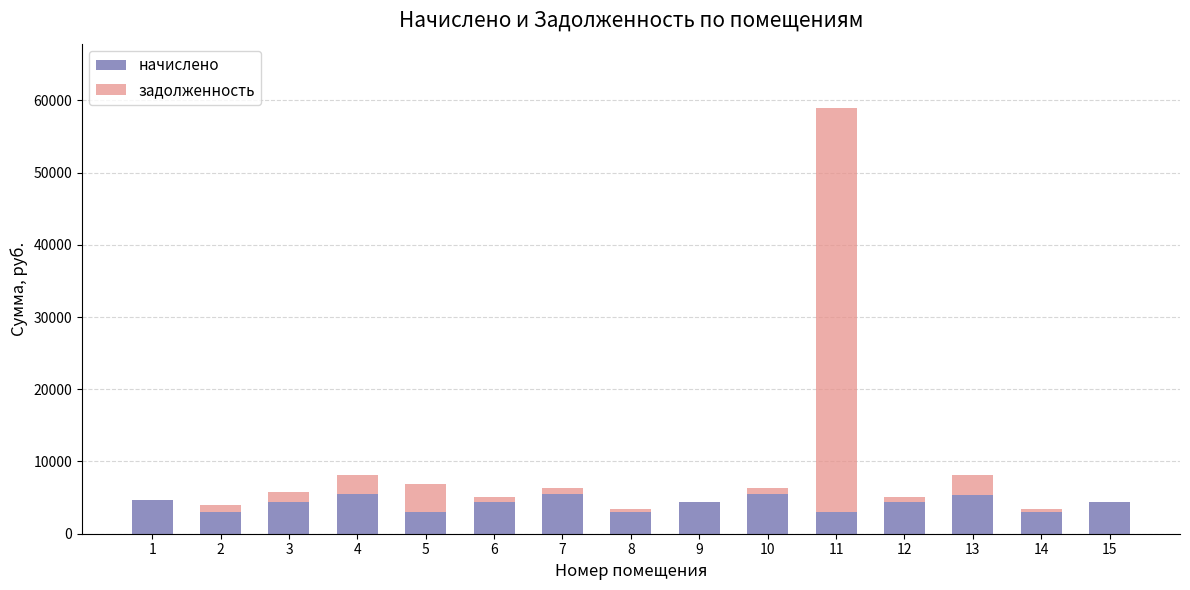

Count the number of data series in this chart.

2